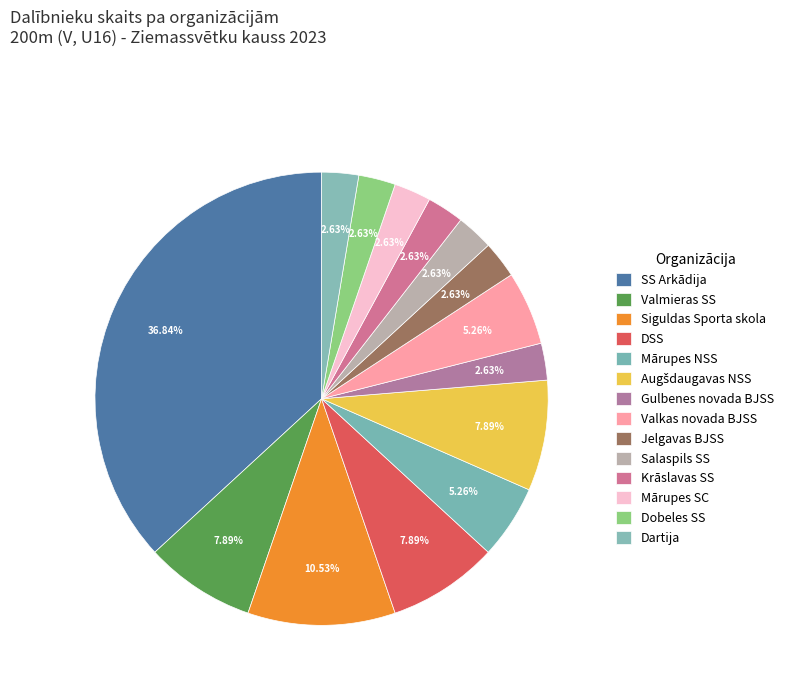

To the nearest percent, what percentage of the pie is Mārupes SC?

3%